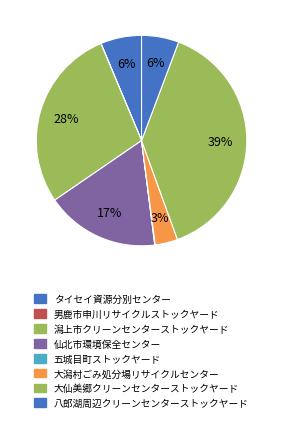

To the nearest percent, what is the average slice percentage?

12%